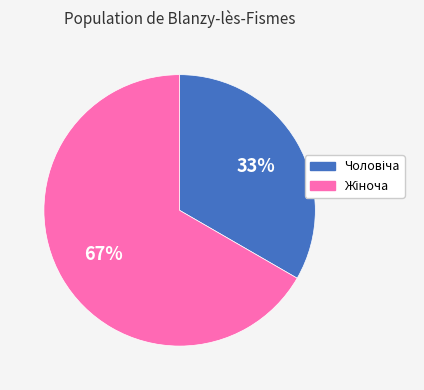

Is there any slice that represents more than half of the pie?

Yes